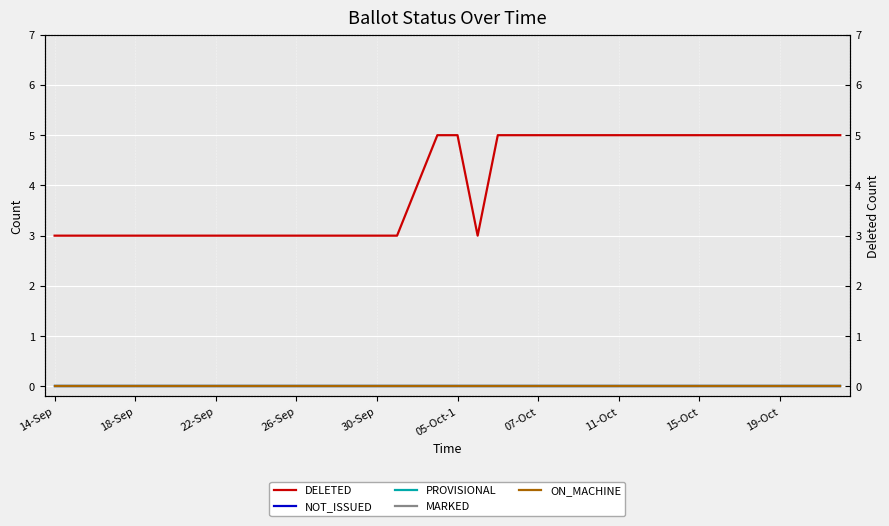

What is the total value across all series at 35?

5